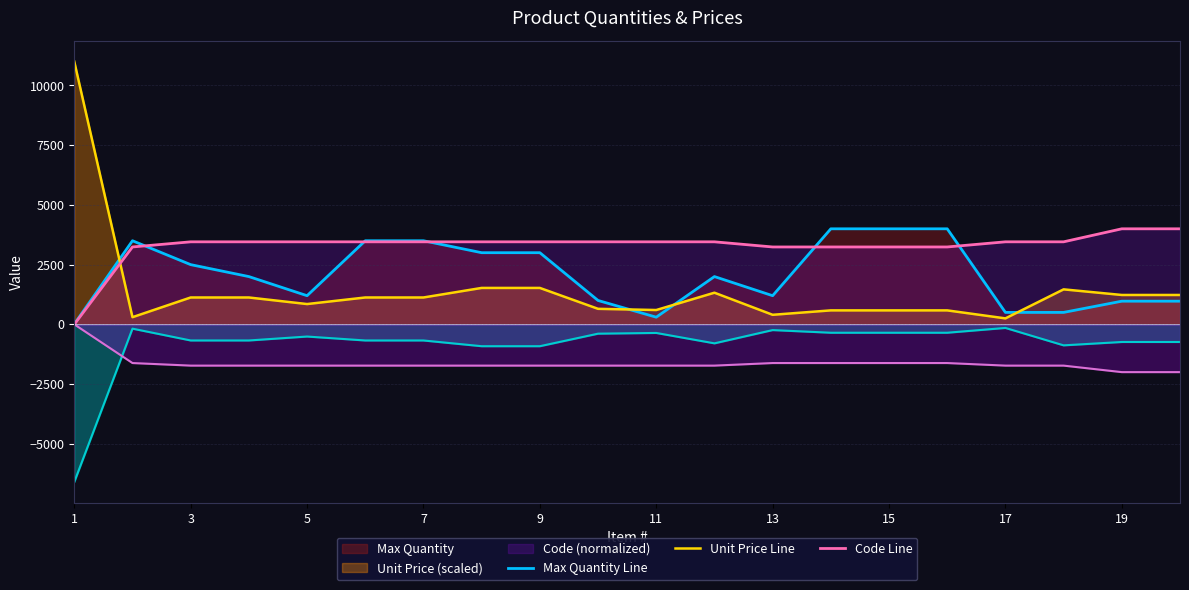

The value of Code Line at 17 is 3455.3. True or false?

True